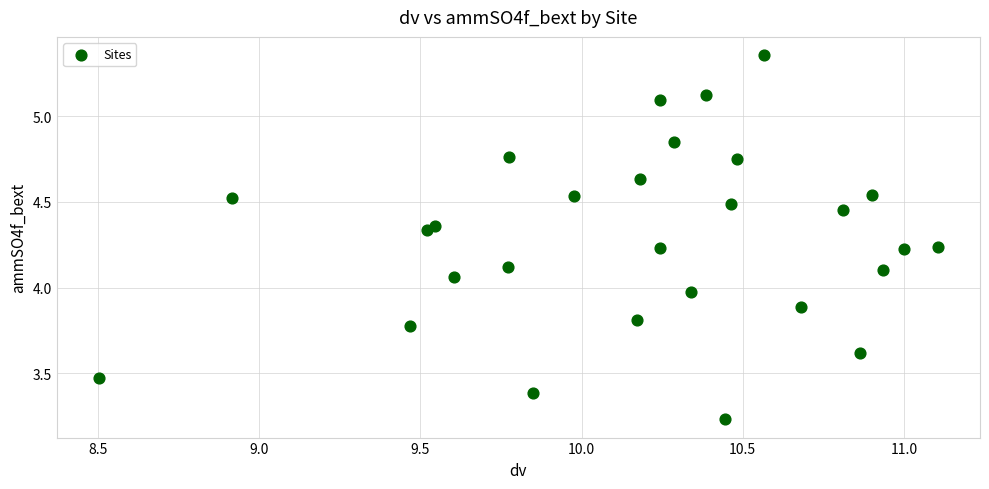

What is the range of X values (max minus min)?

2.6